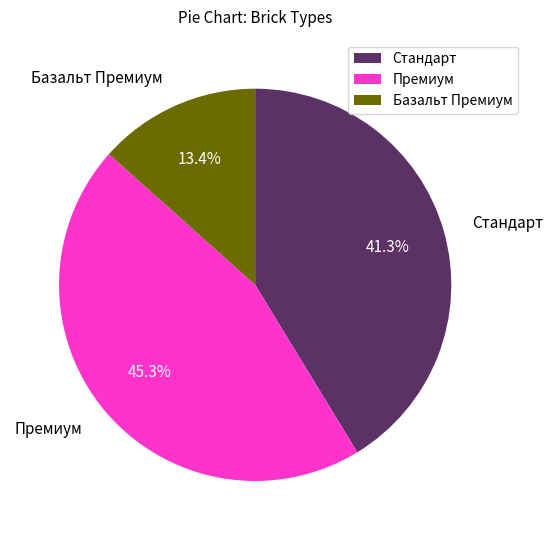

What is the smallest slice in the pie chart?

Базальт Премиум